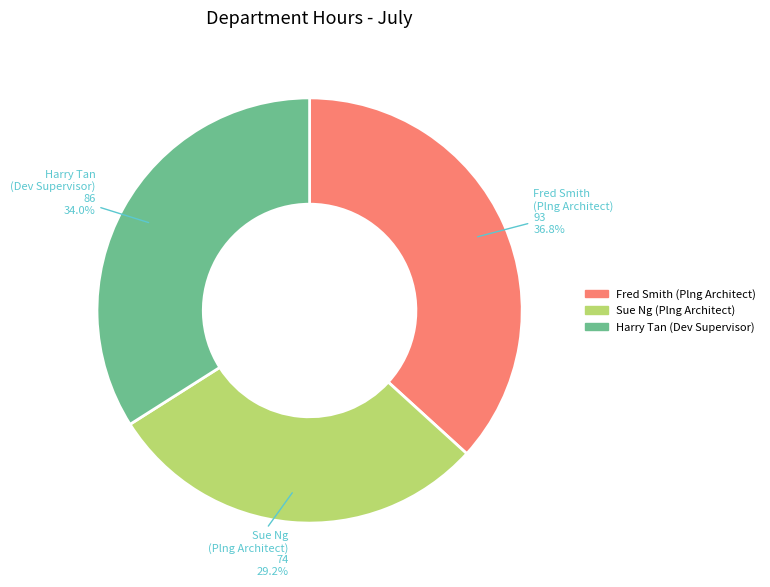

Approximately how many times larger is the value at Harry Tan (Dev Supervisor) compared to Fred Smith (Plng Architect)?

0.9